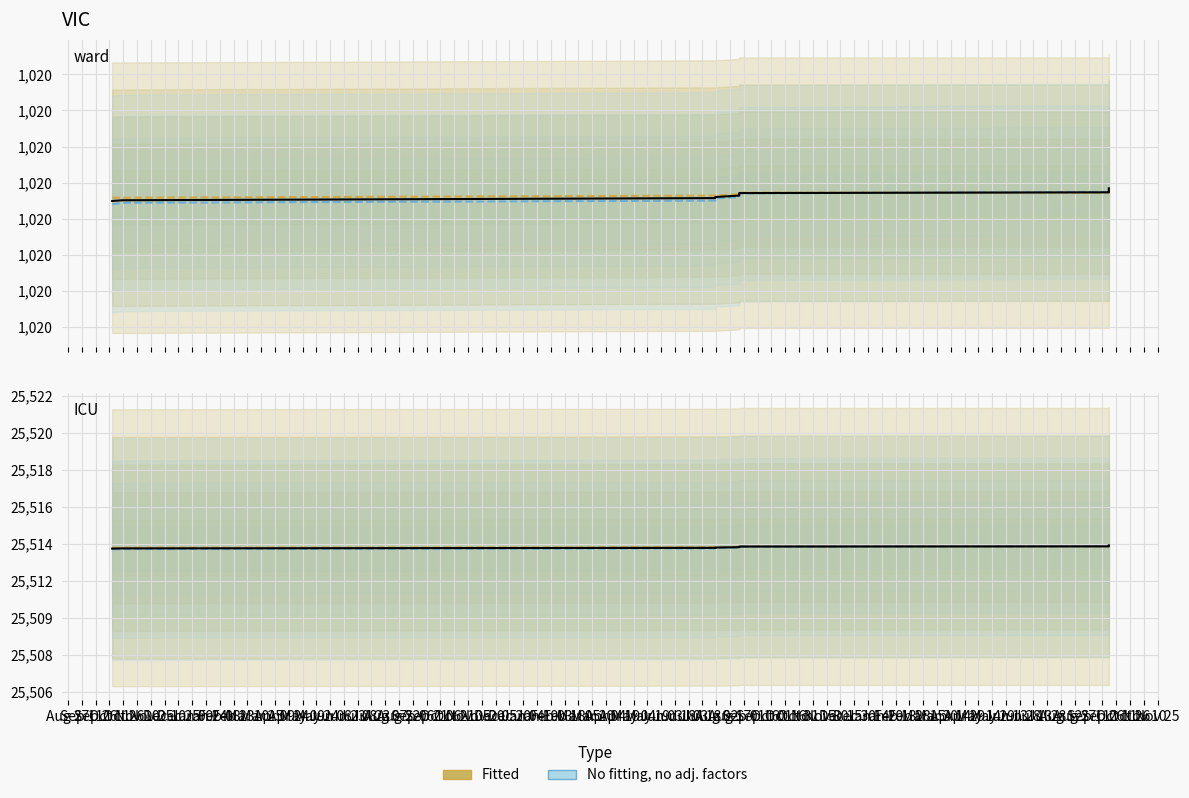

True or false: No fitting, no adj. factors and Fitted intersect in this chart.

False